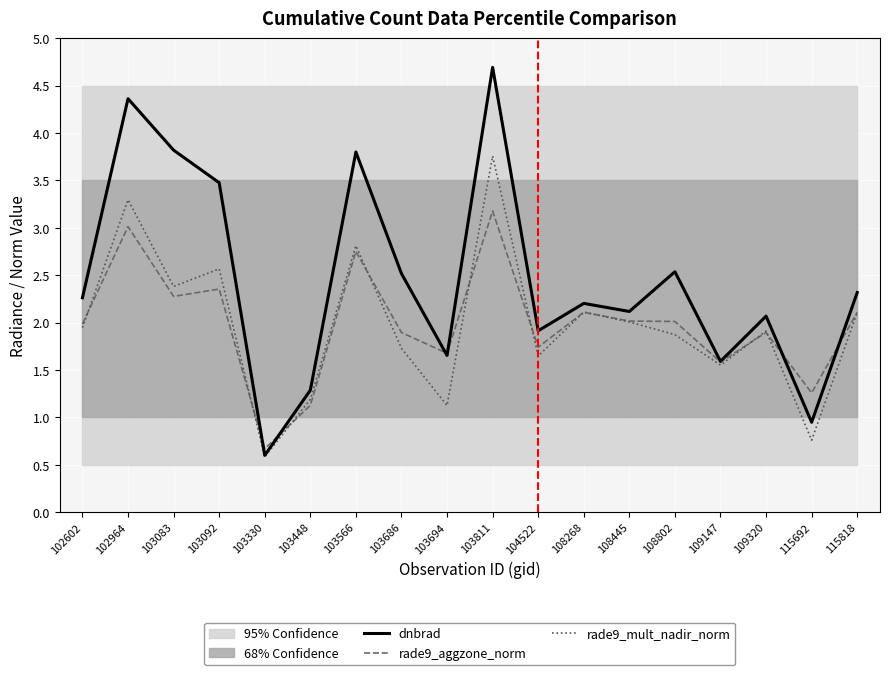

At which label is rade9_mult_nadir_norm closest to 2?

108445